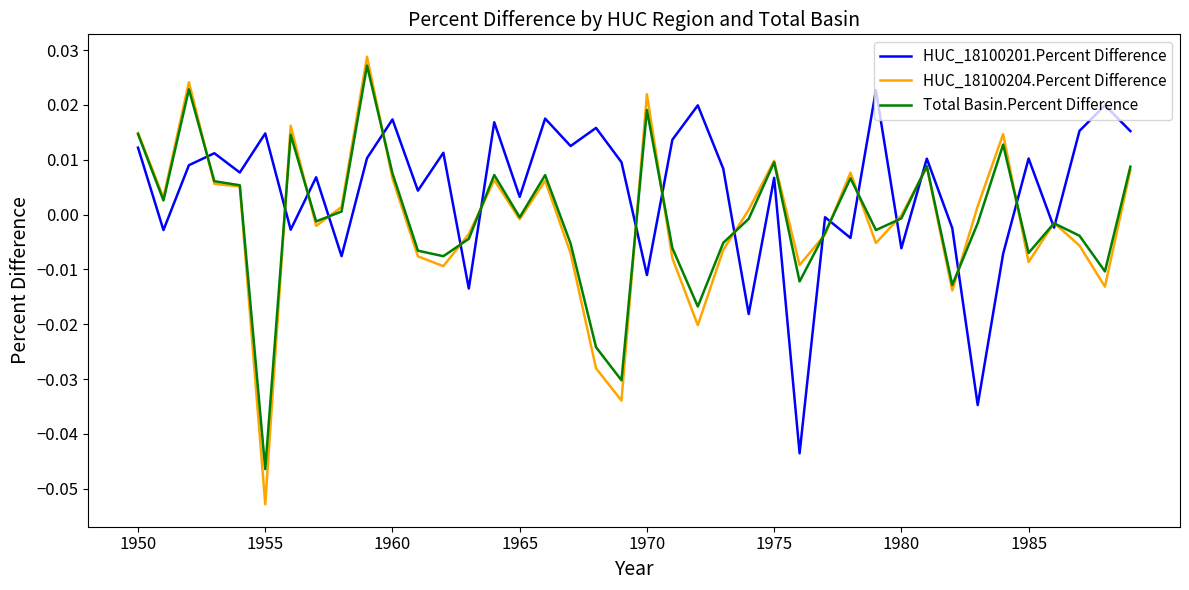

Which series has the largest range (max minus min)?

HUC_18100204.Percent Difference